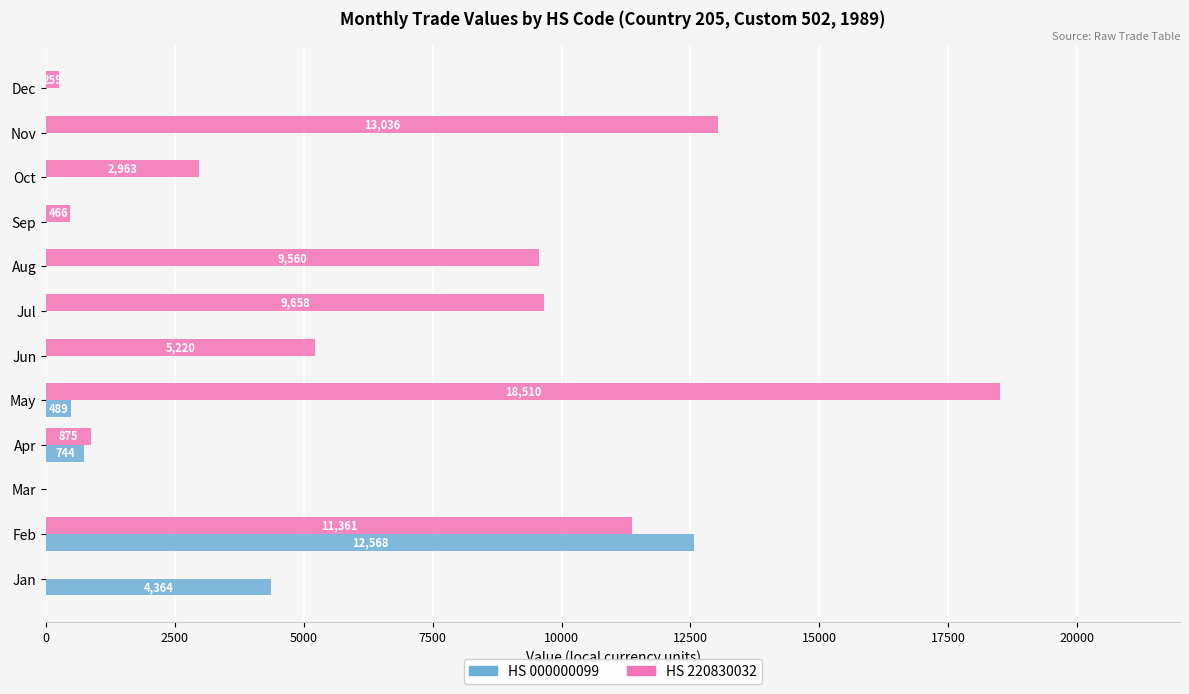

At which label does HS 220830032 reach its peak?

May